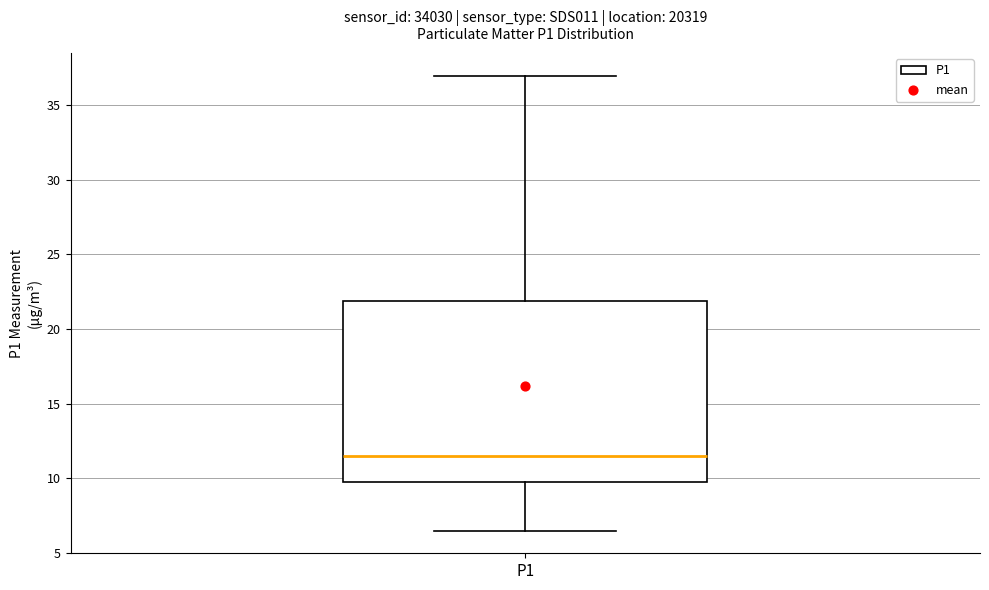

Read this box plot against the y-axis: the position of the median line, the range covered by the box, and the ends of both whiskers. The values are not printed on the chart, so give them approximately, as read against the axis.

median 11.5, box 10.0 to 22.0, whiskers 6.5 to 37.0